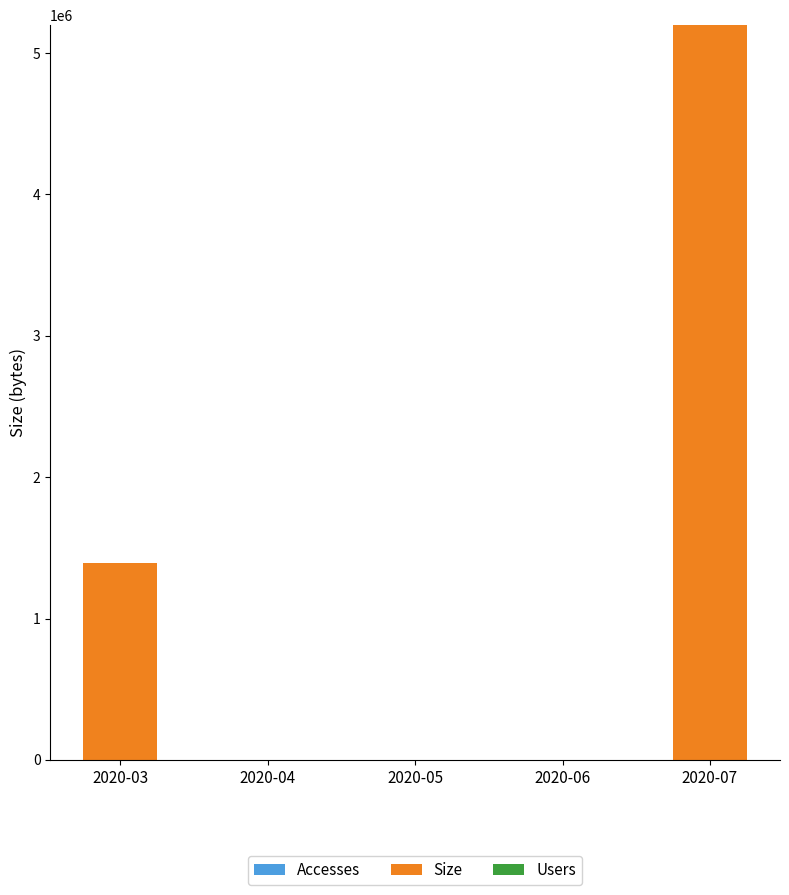

At which category is the sum across all series the highest?

2020-07